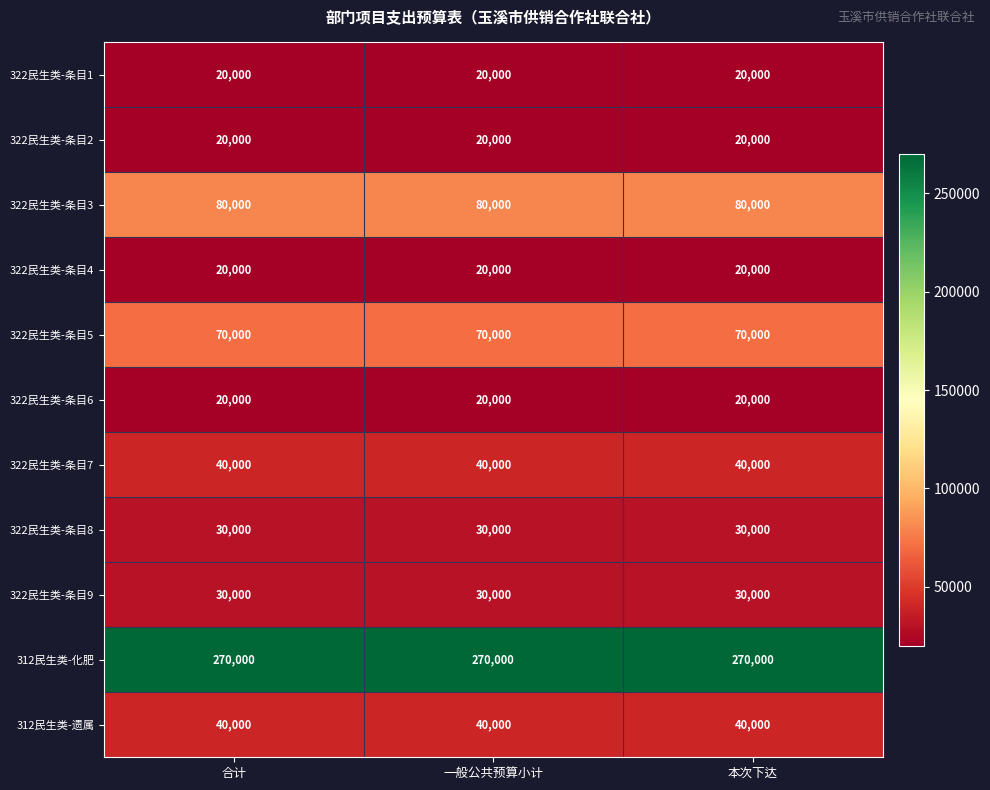

What is the sum of the 322民生类-条目6 values at 一般公共预算小计 and 本次下达?

40000